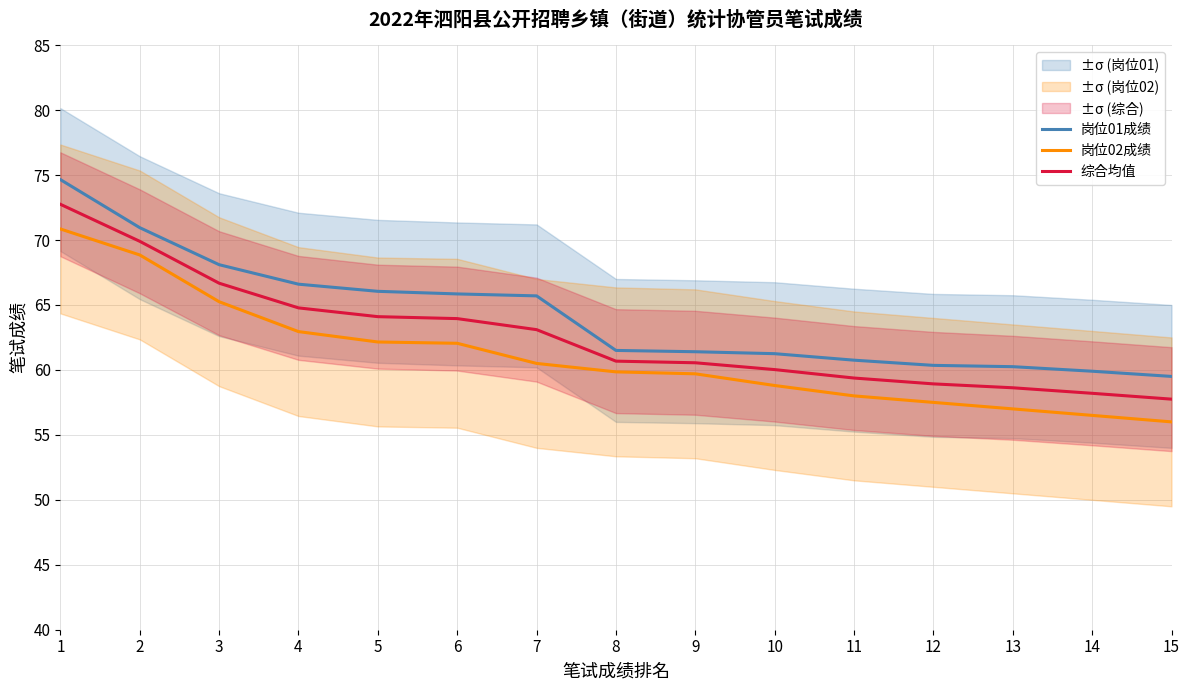

What is the difference between the maximum and second lowest values in the 综合均值 series?

14.5